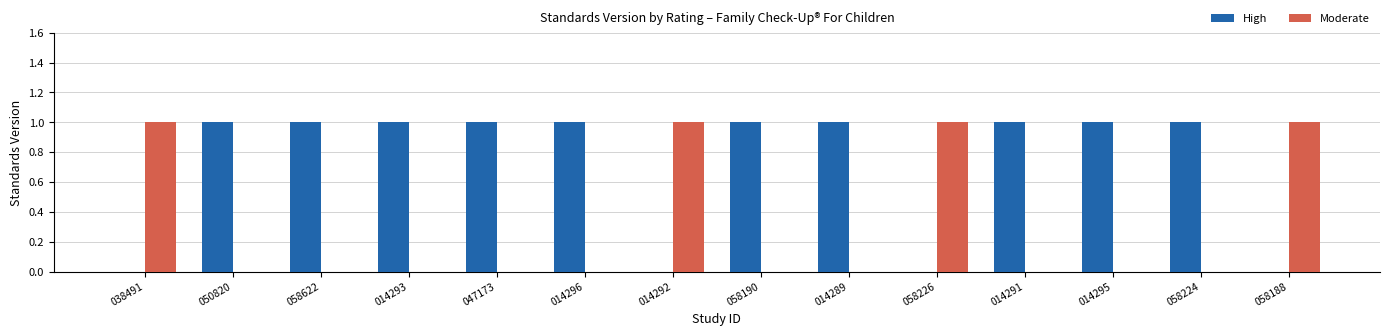

The value of Moderate at 014289 is 0. True or false?

True